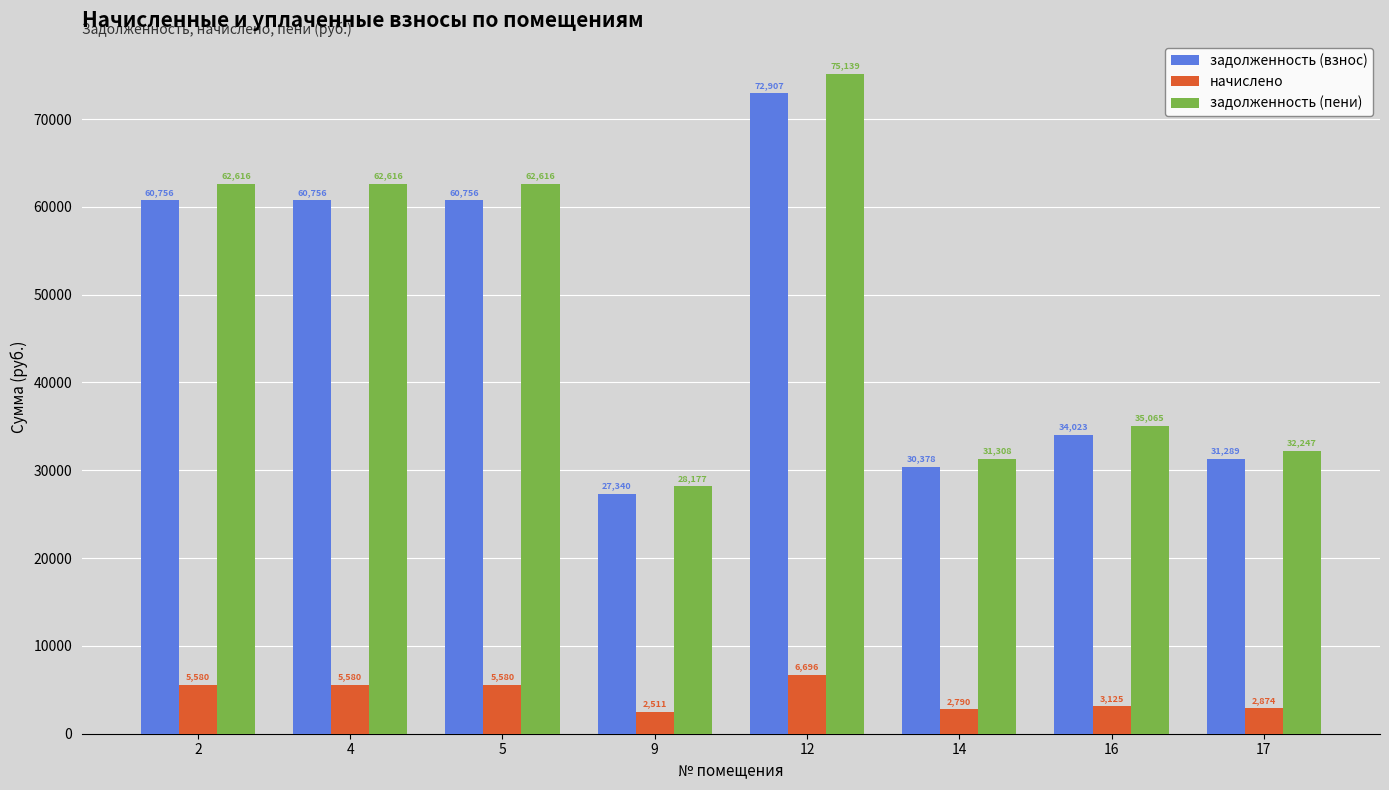

Which series has the largest total across all categories?

задолженность (пени)